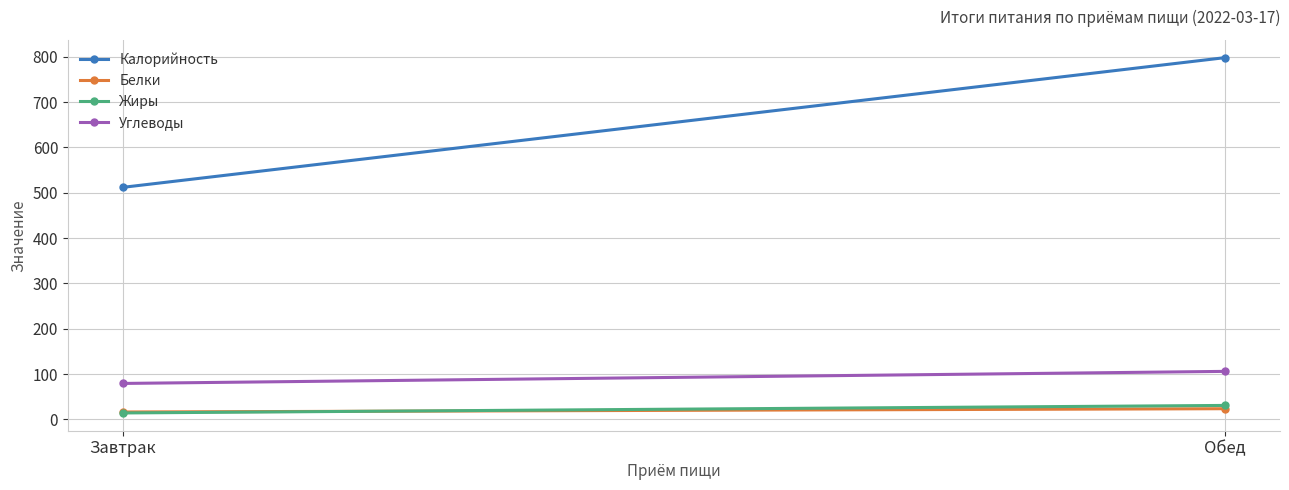

What is the sum of all Белки values?

40.2